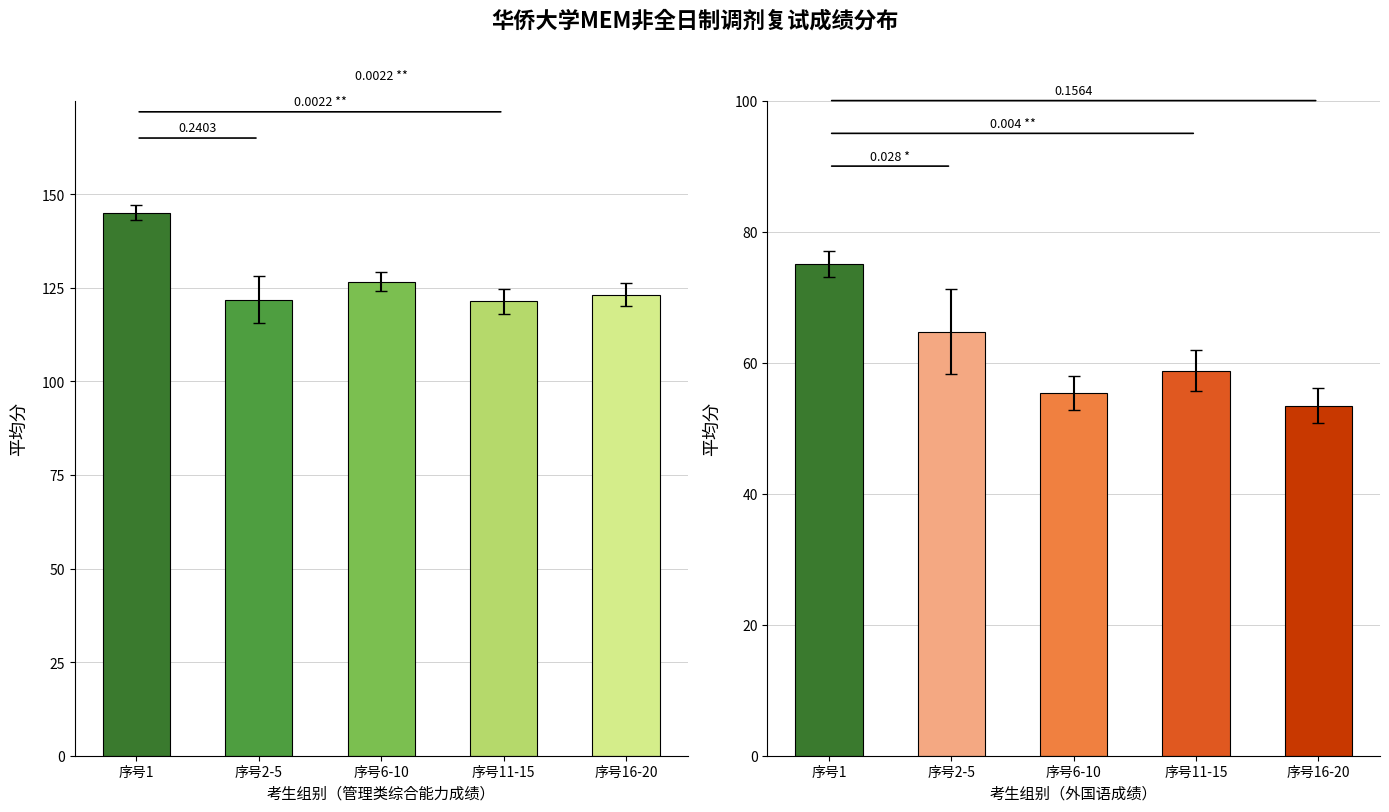

Reading right to left, what are all the values shown in this chart?

管理类综合能力成绩: 123.2	121.4	126.6	121.8	145.0
外国语成绩: 53.4	58.8	55.4	64.8	75.0